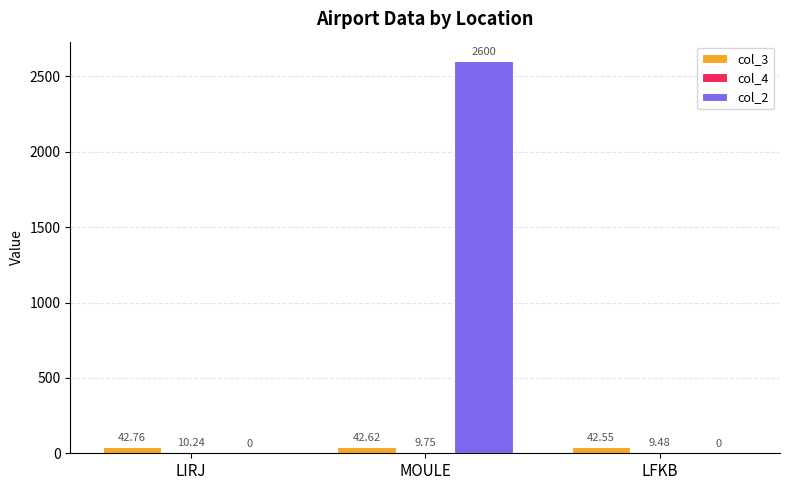

What is the sum of all col_2 values?

2600.0